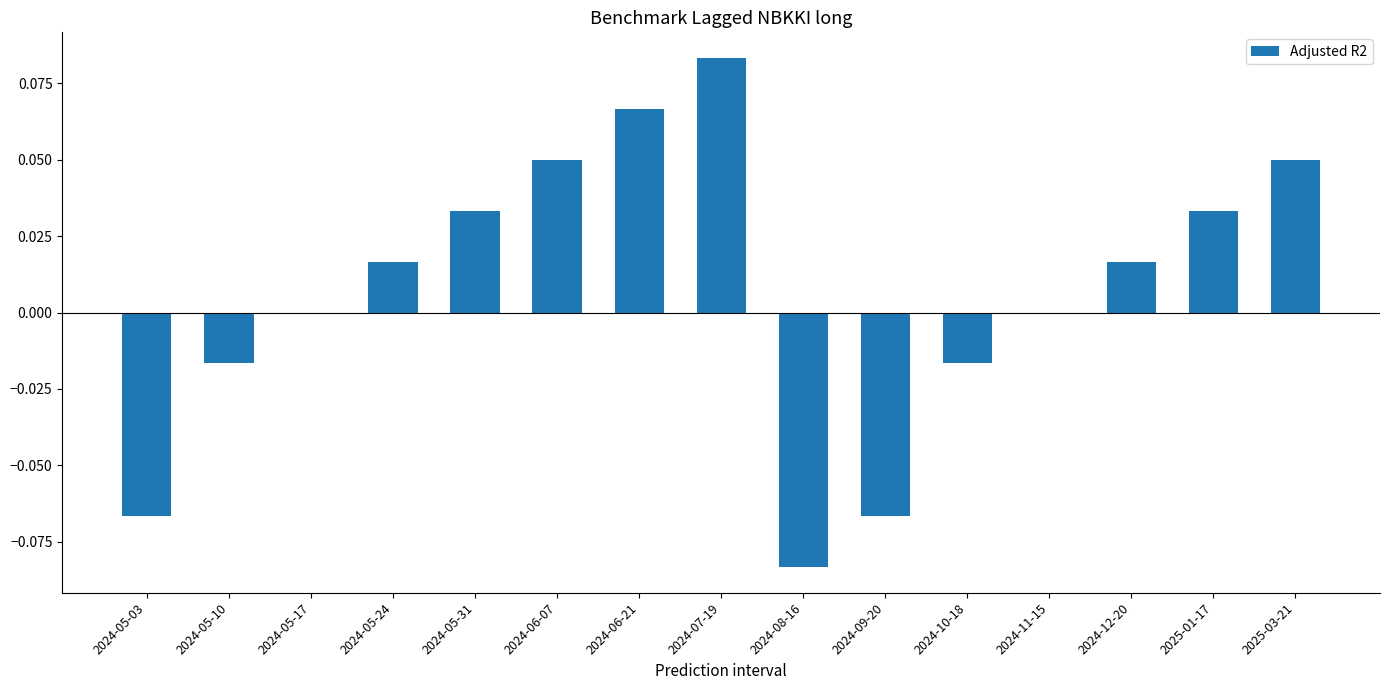

Which has a higher value, 2024-11-15 or 2024-05-10?

2024-11-15